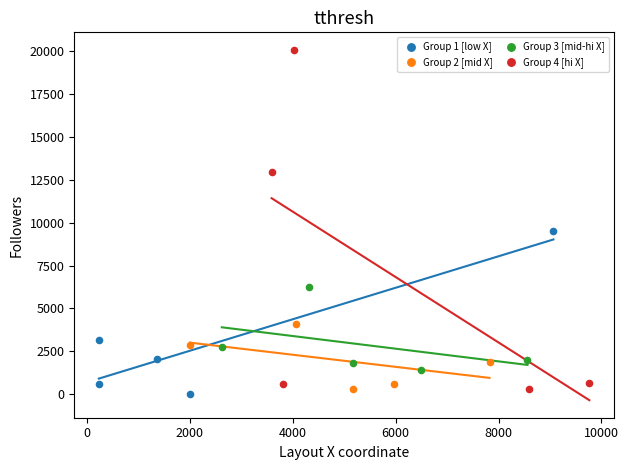

What are all the series names shown in the legend?

Group 1 [low X], Group 2 [mid X], Group 3 [mid-hi X], Group 4 [hi X]